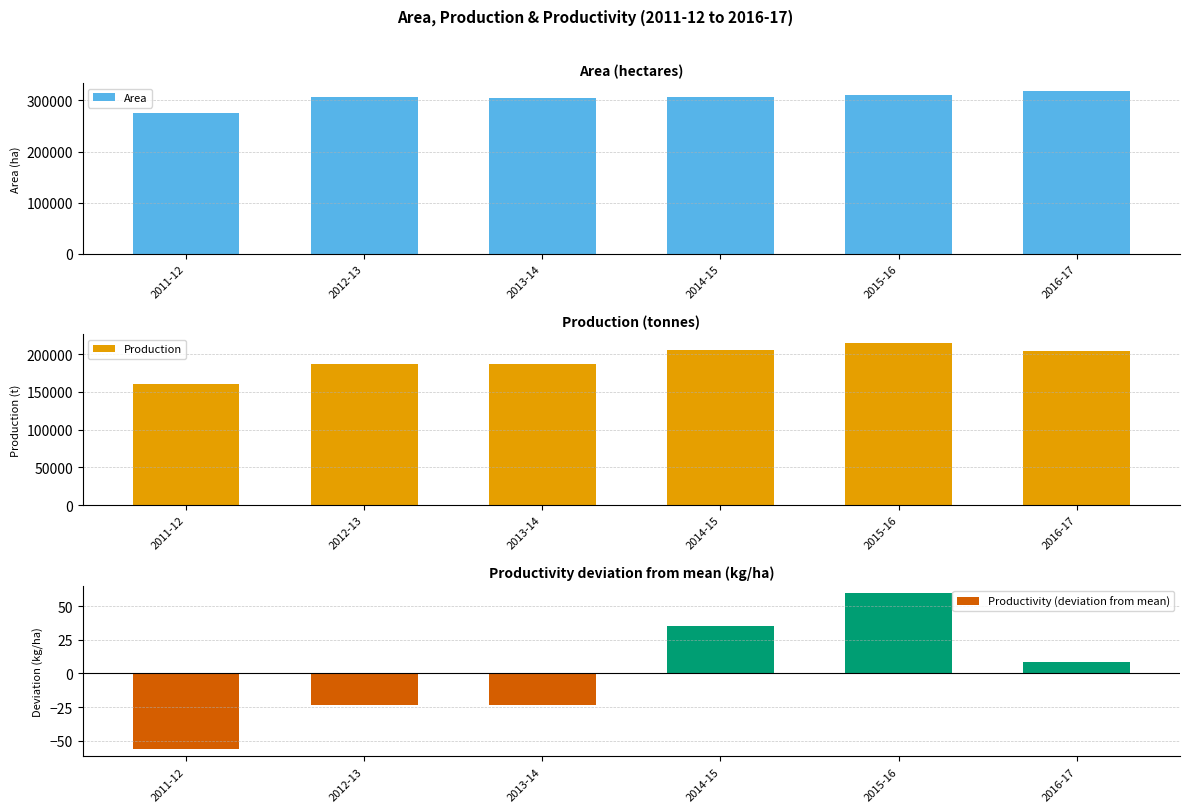

What value does the Production series have at 2013-14?

186342